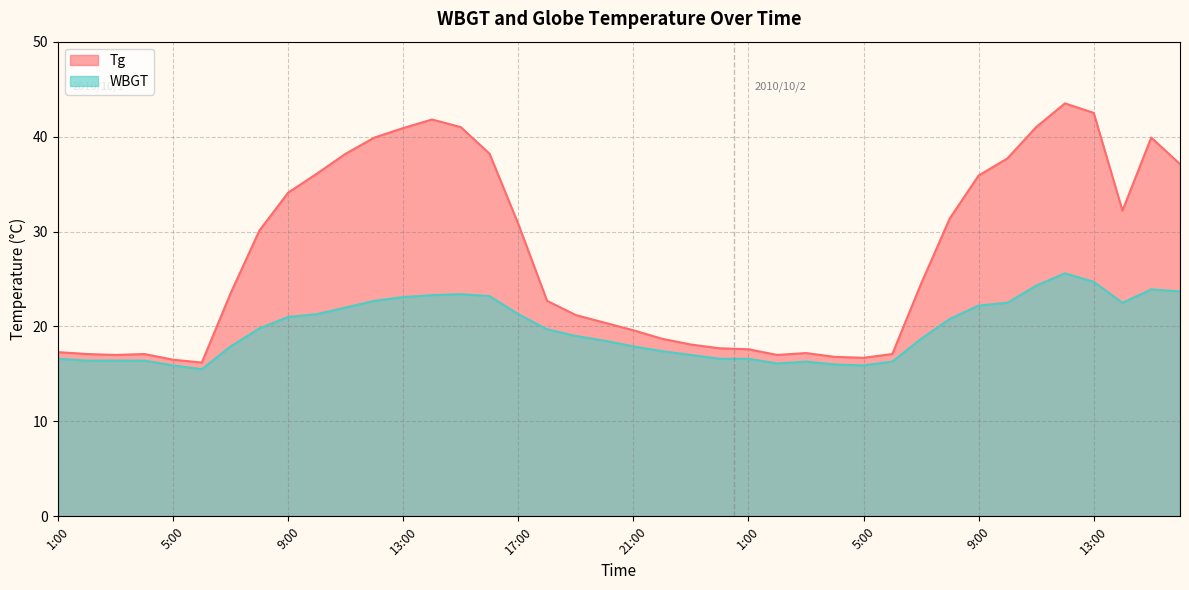

True or false: Tg has a value of 5.7 at 4:00.

False